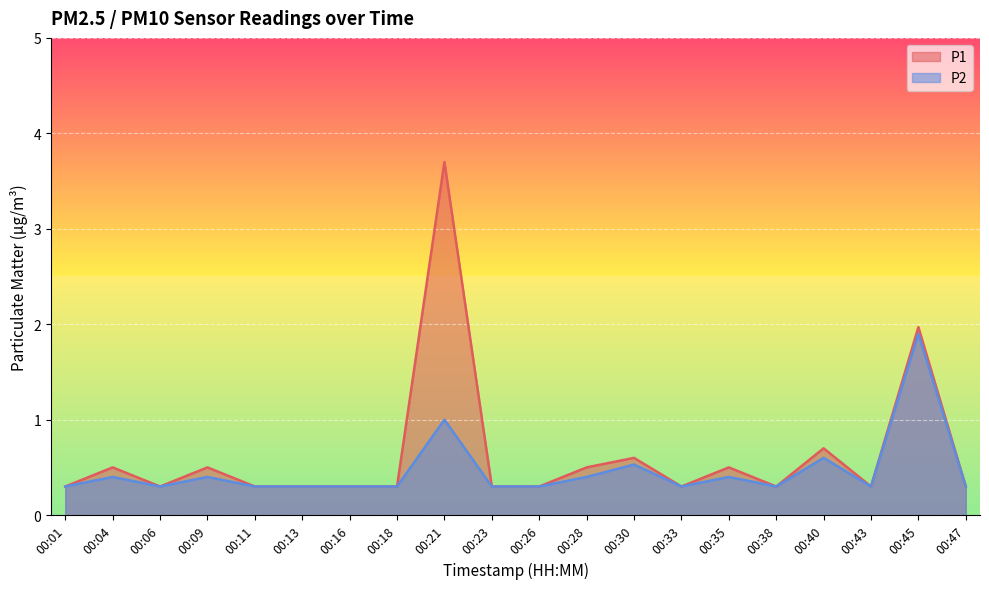

True or false: P1 and P2 cross at least once.

False